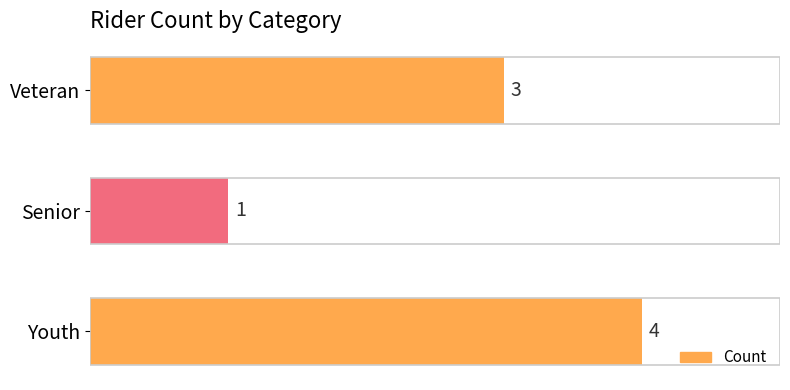

What is the sum of all values?

8